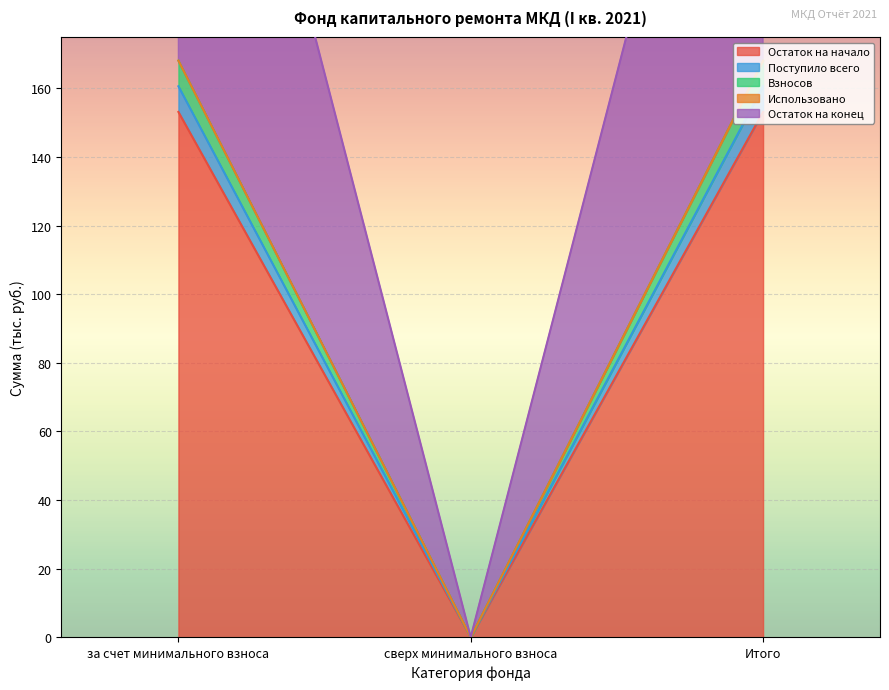

What is the sum of the Остаток на конец values at за счет минимального взноса and Итого?

336.2